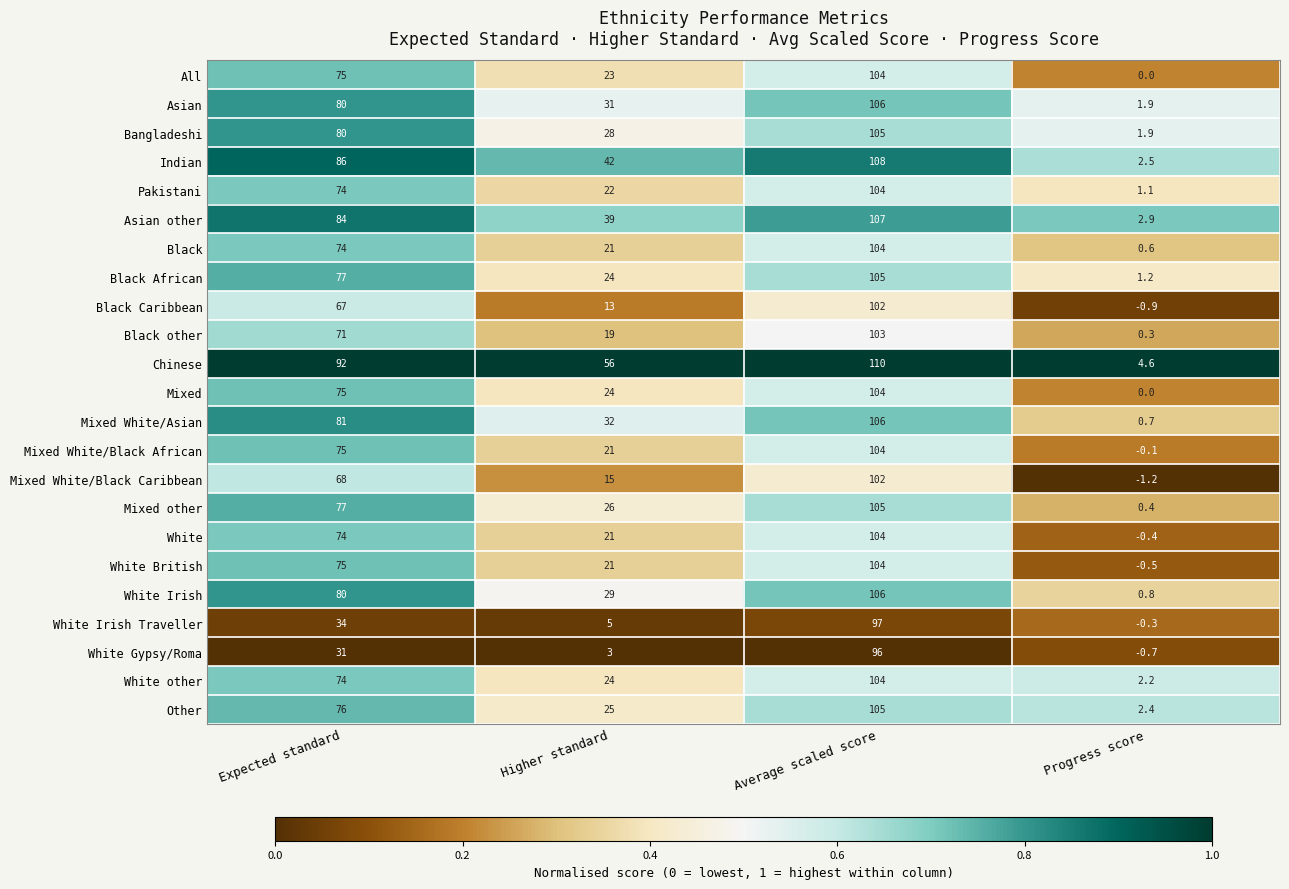

Which series has the widest spread of values?

Indian